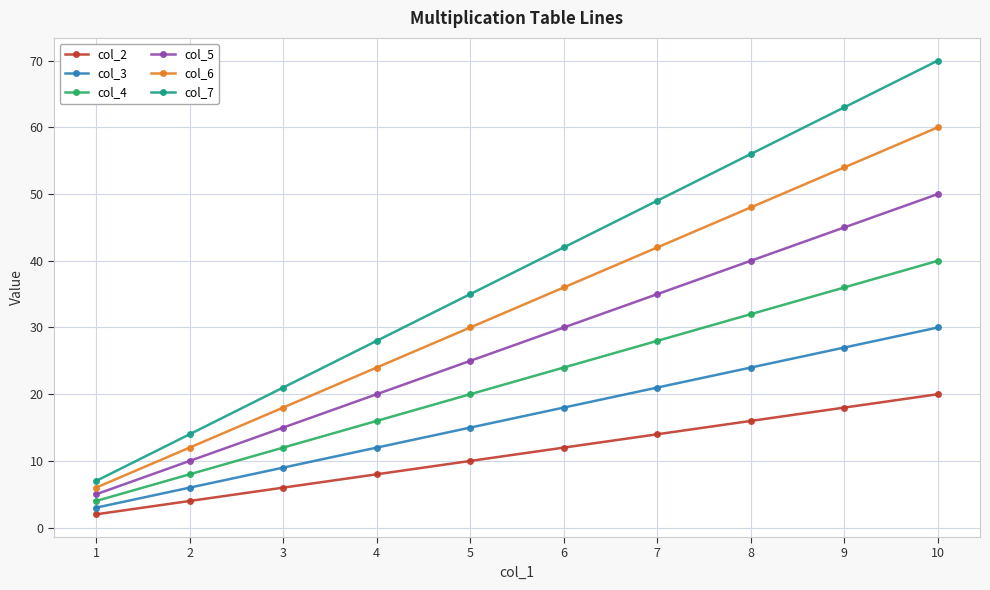

Which series changed the most between 2 and 10?

col_7